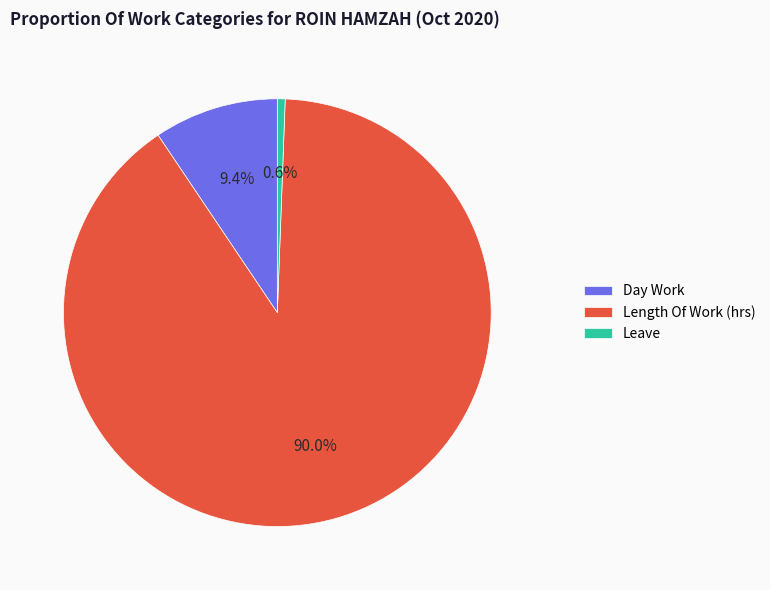

Is there any slice that represents more than half of the pie?

Yes